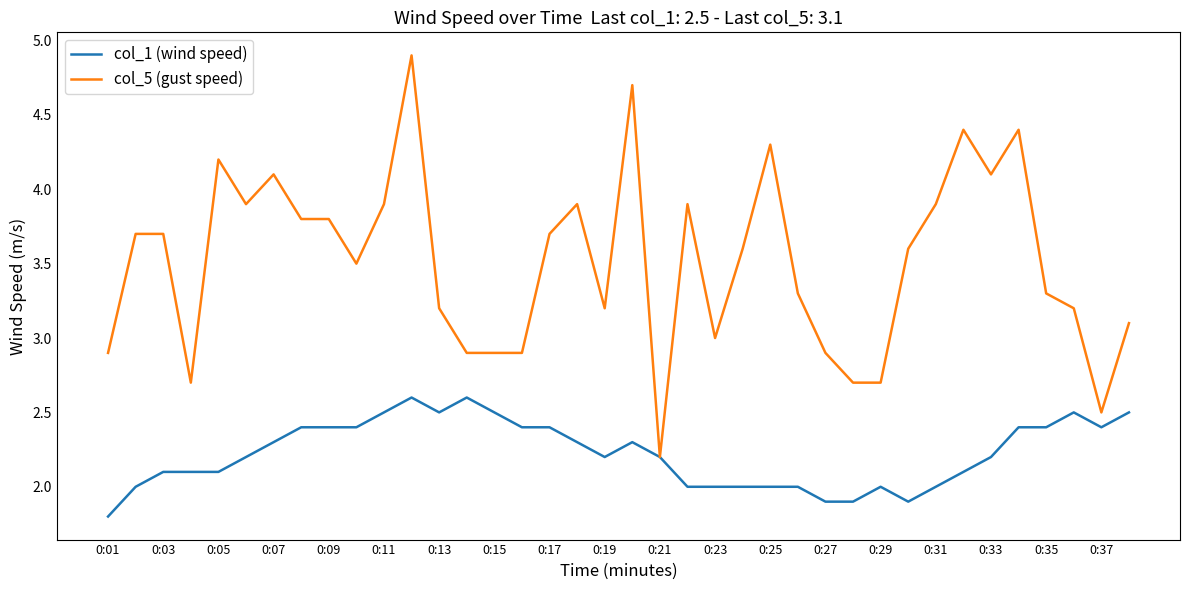

List the series in order of their peak value, lowest first.

col_1 (wind speed), col_5 (gust speed)